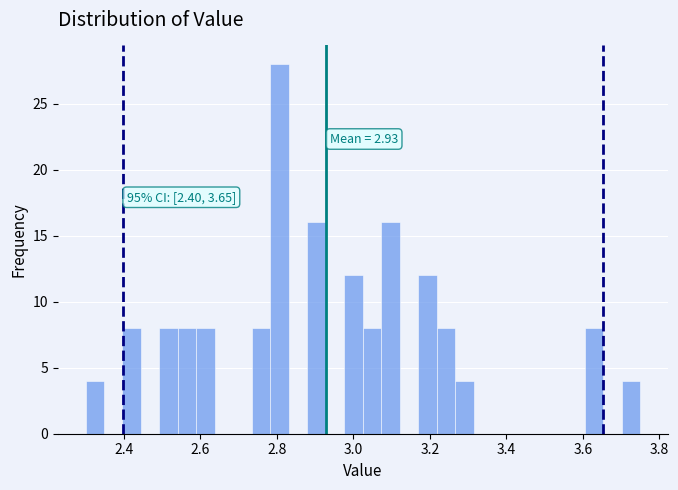

Around what value on the x-axis is the tallest bar? Give the approximate position of its centre, as read against the axis.

2.80